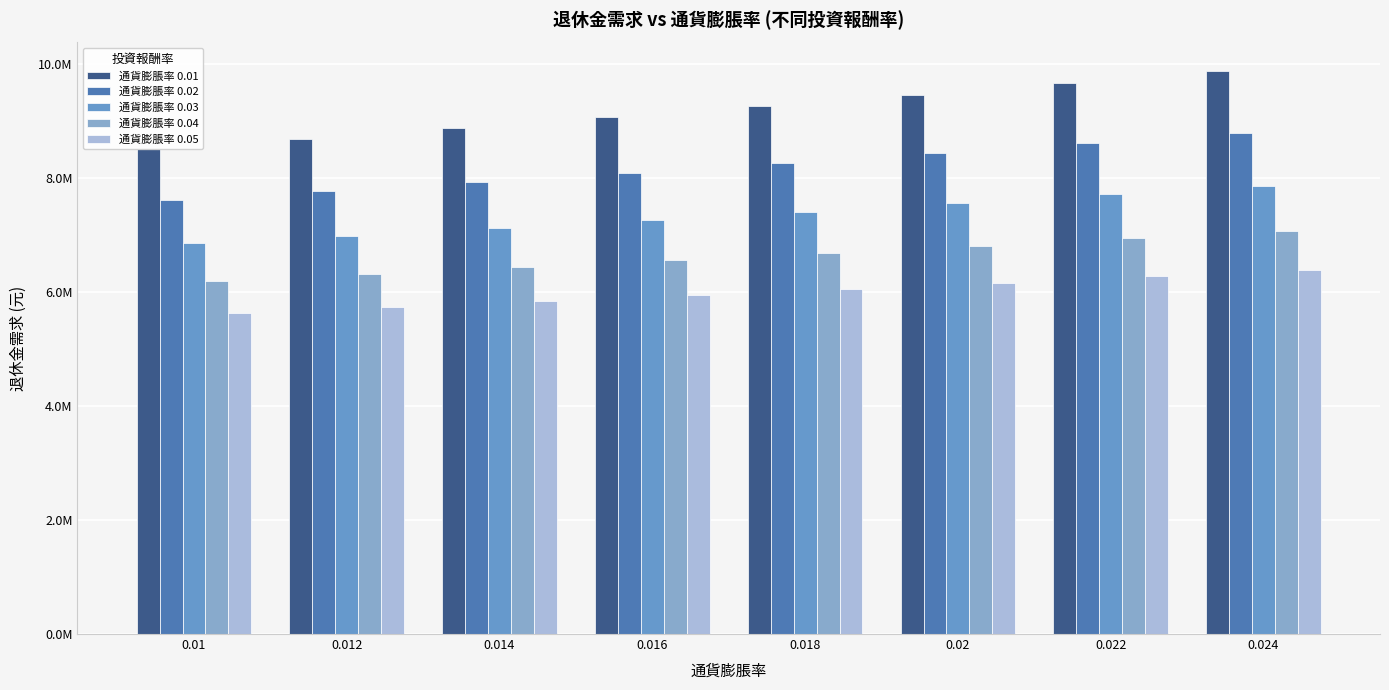

Read the 通貨膨脹率 0.05 value at 0.024.

6396663.3